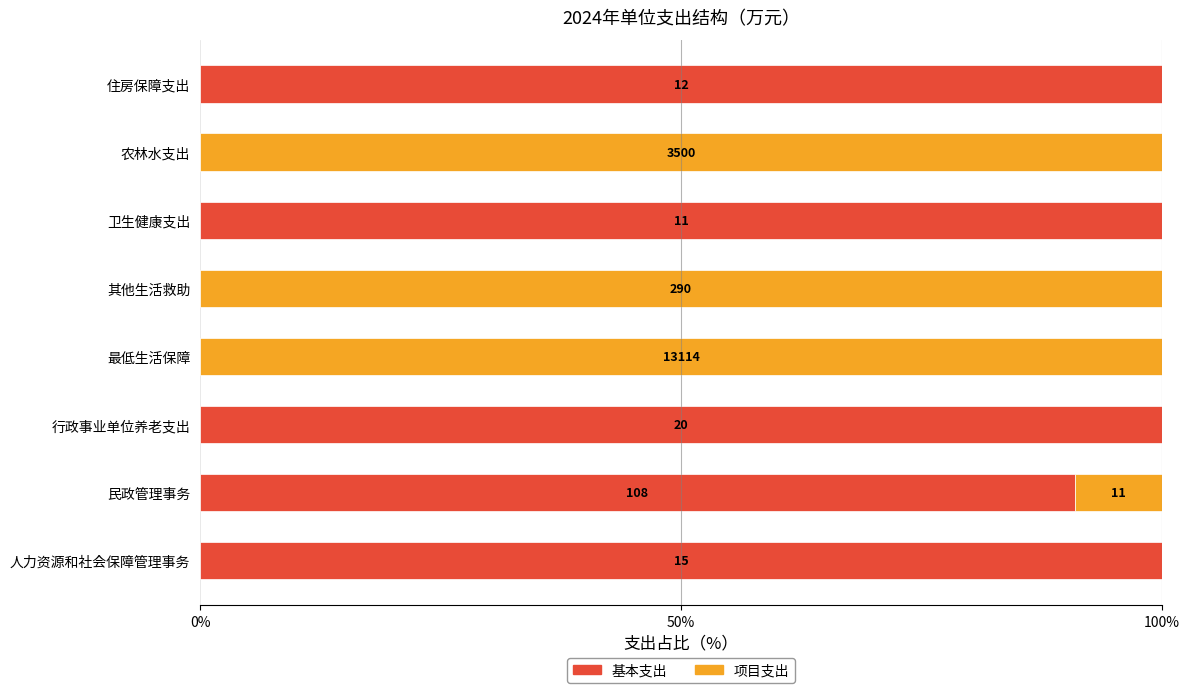

What is the difference between the maximum and minimum values in the 项目支出 series?

100.0